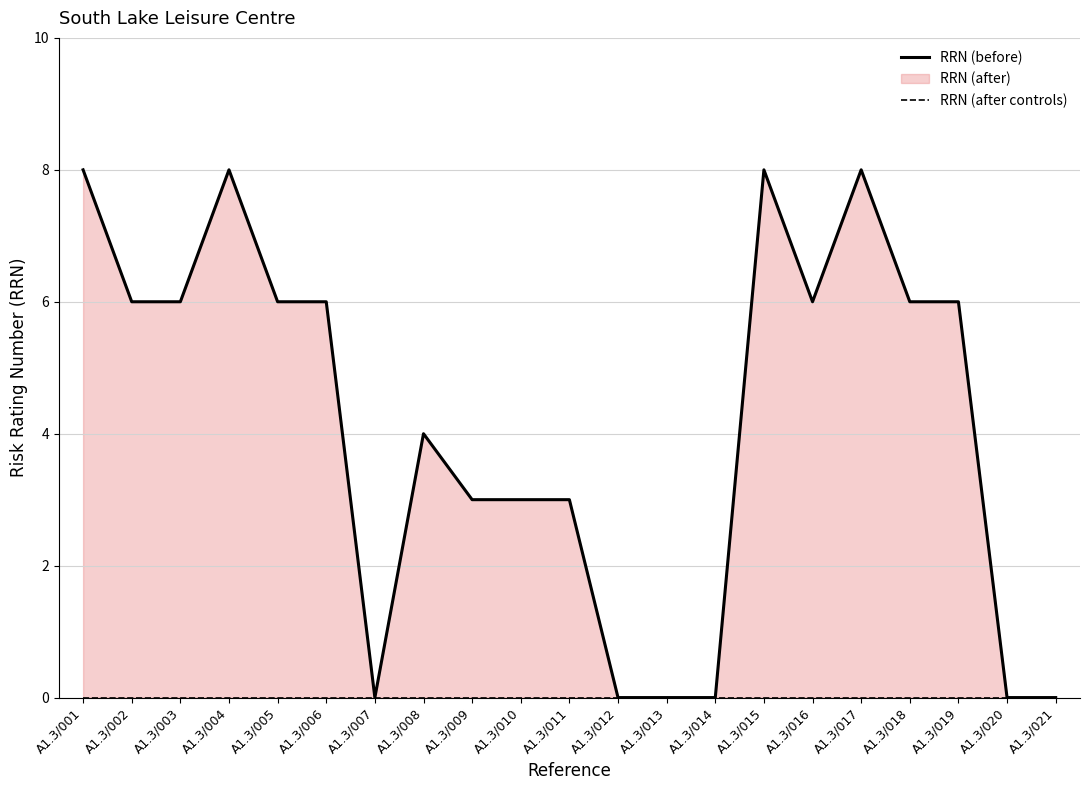

Rank the series by their maximum value, from highest to lowest.

RRN (before), RRN (after controls)